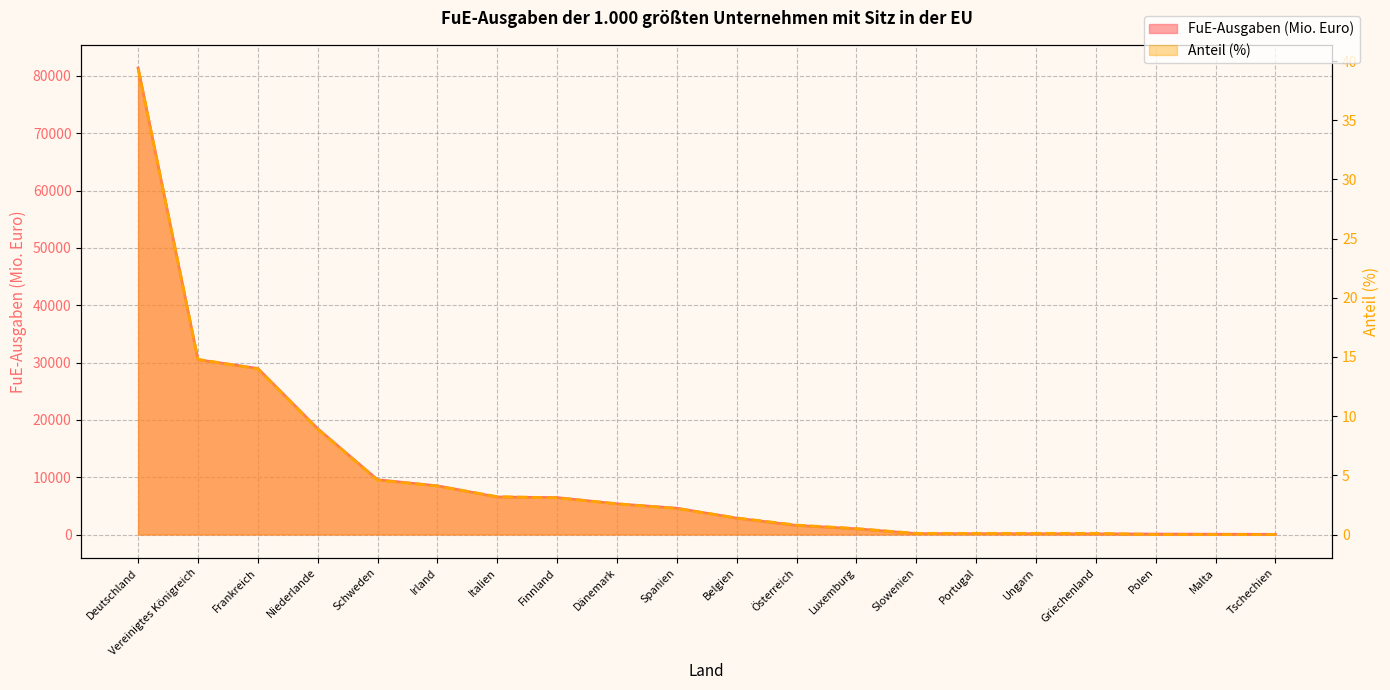

Rank the series by their maximum value, from highest to lowest.

FuE-Ausgaben (Mio. Euro), Anteil (%)